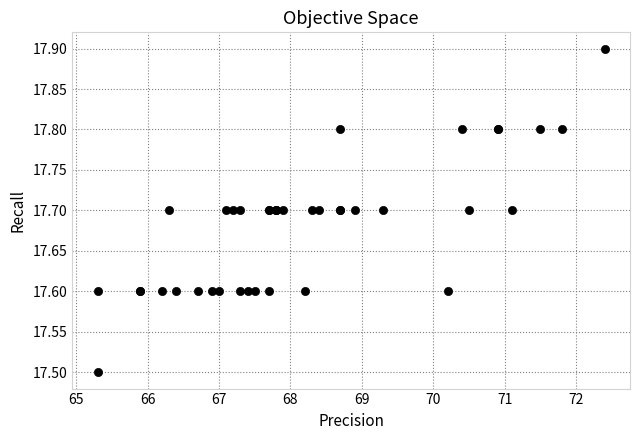

What Y value in the scatter plot is closest to 17?

17.5